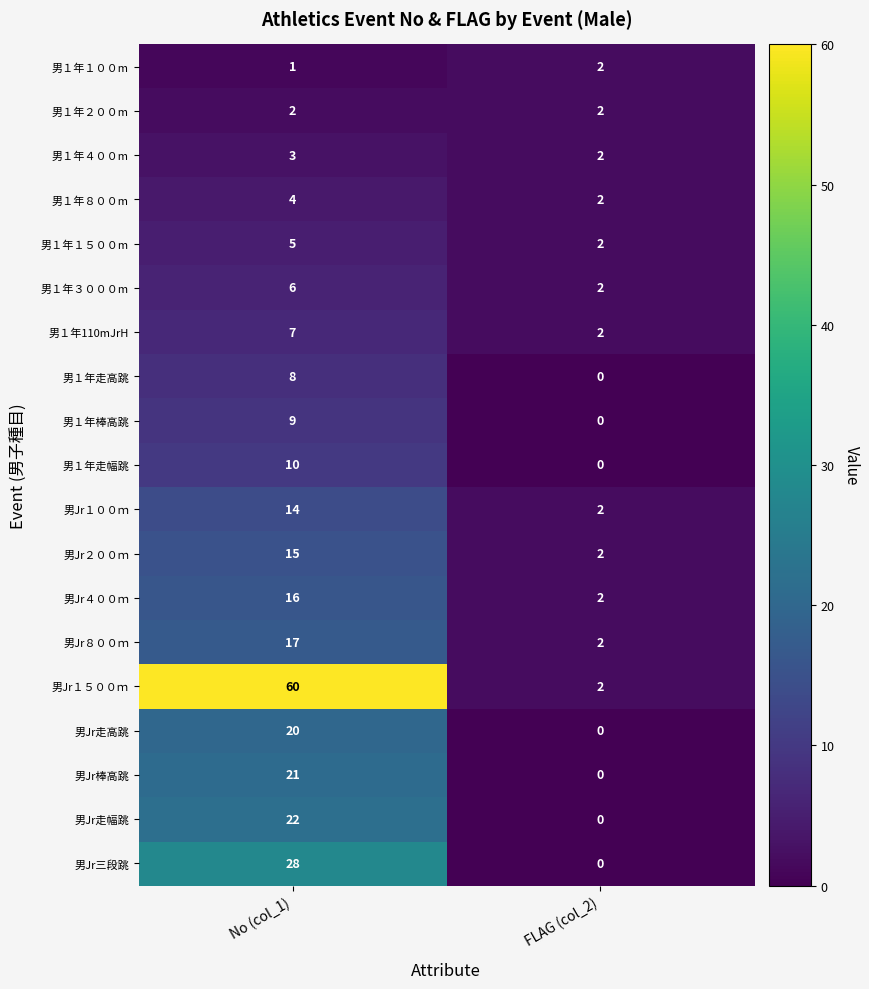

The 男Jr１００ｍ series shows 3 at FLAG (col_2). True or false?

False